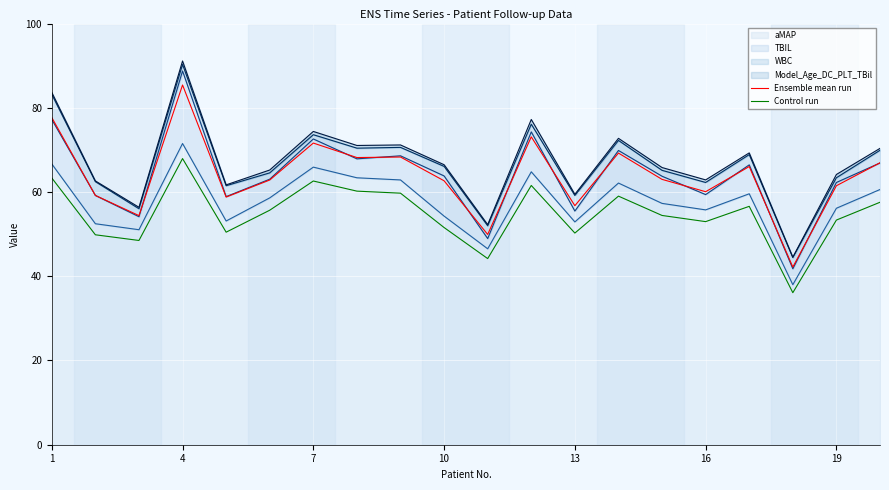

Which series has the largest range (max minus min)?

Ensemble mean run